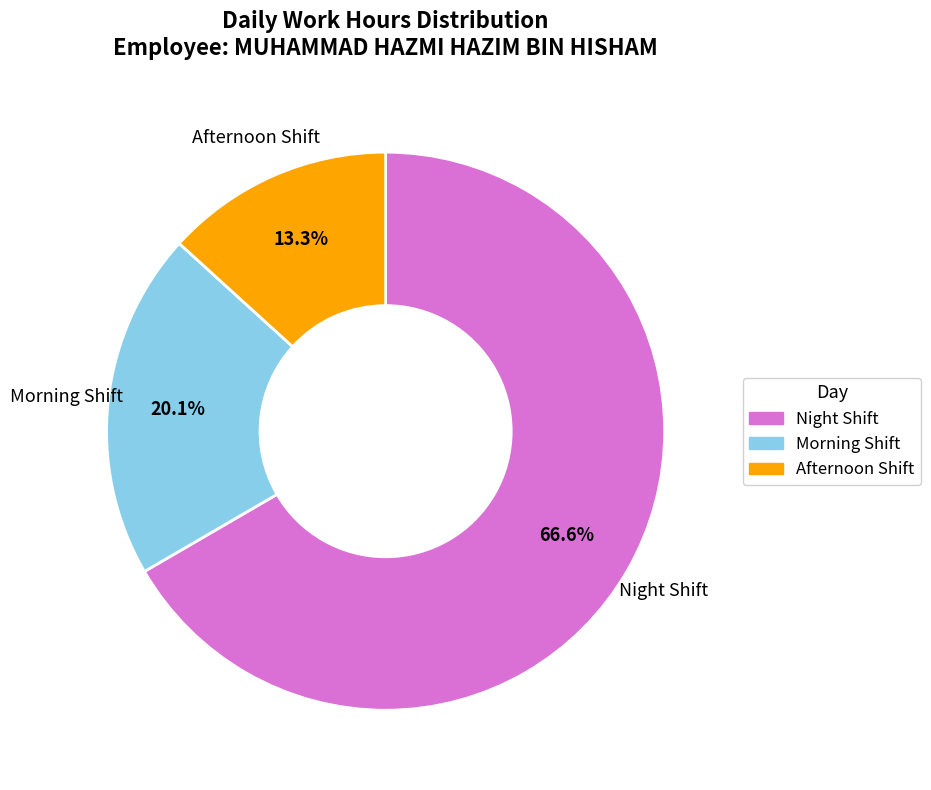

To the nearest percent, what is the average slice percentage?

33%